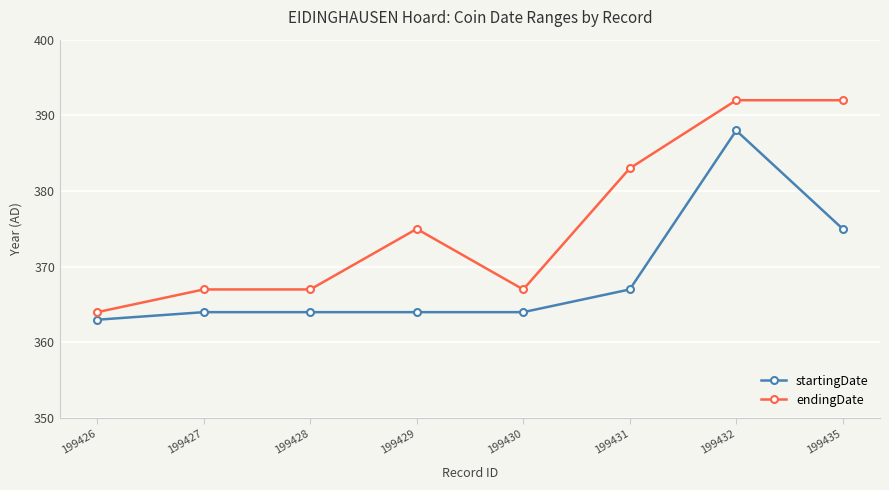

Is the value of startingDate at 199435 greater than the value of endingDate at 199431?

No